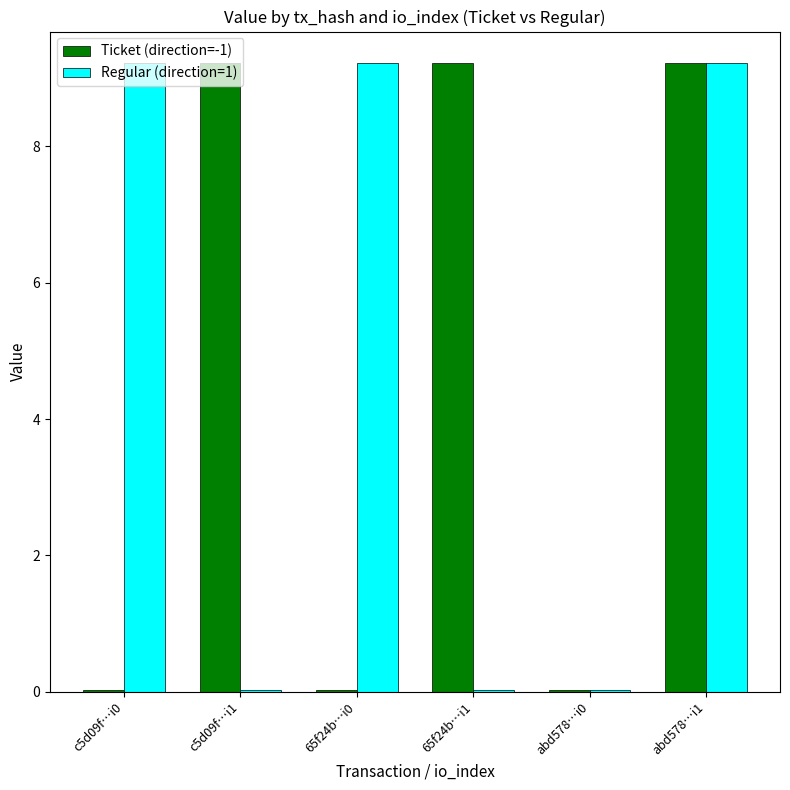

How many bars are there in total?

12